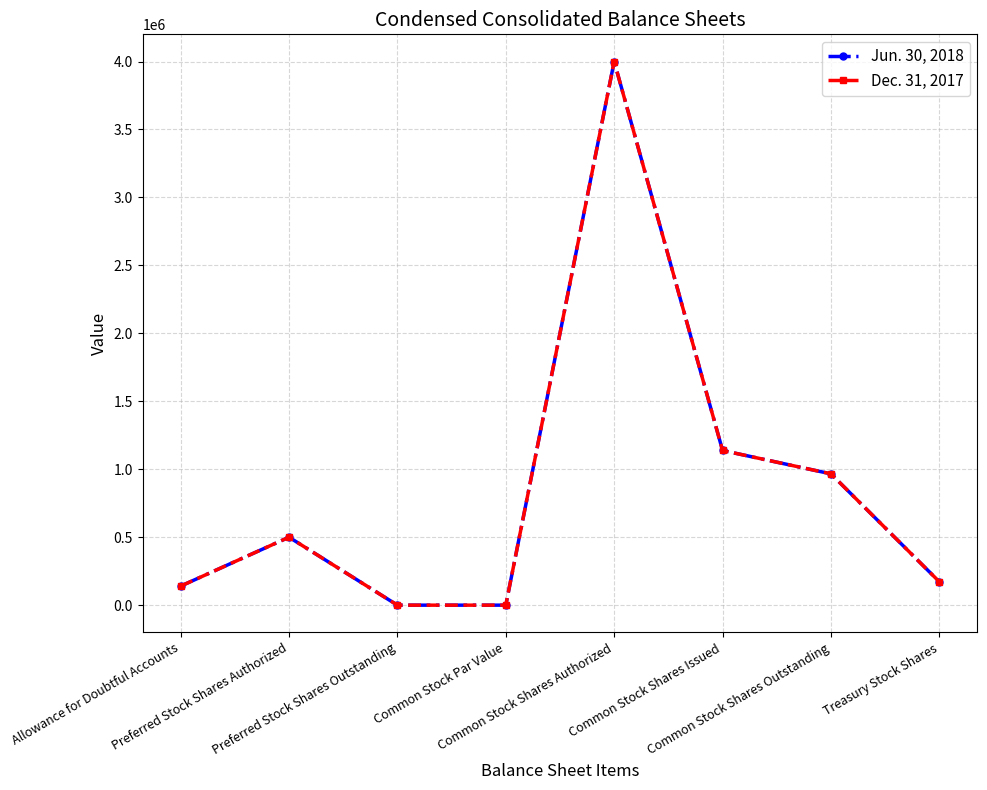

Which series has the largest total across all categories?

Jun. 30, 2018